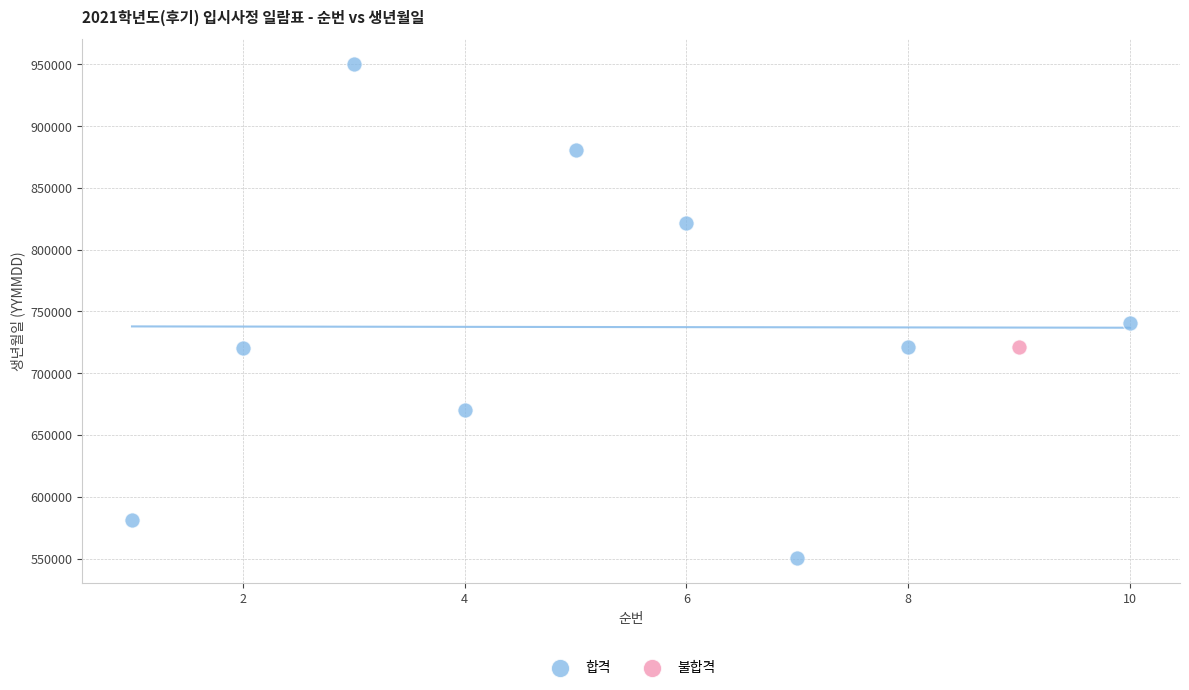

What are all the series names shown in the legend?

합격, 불합격